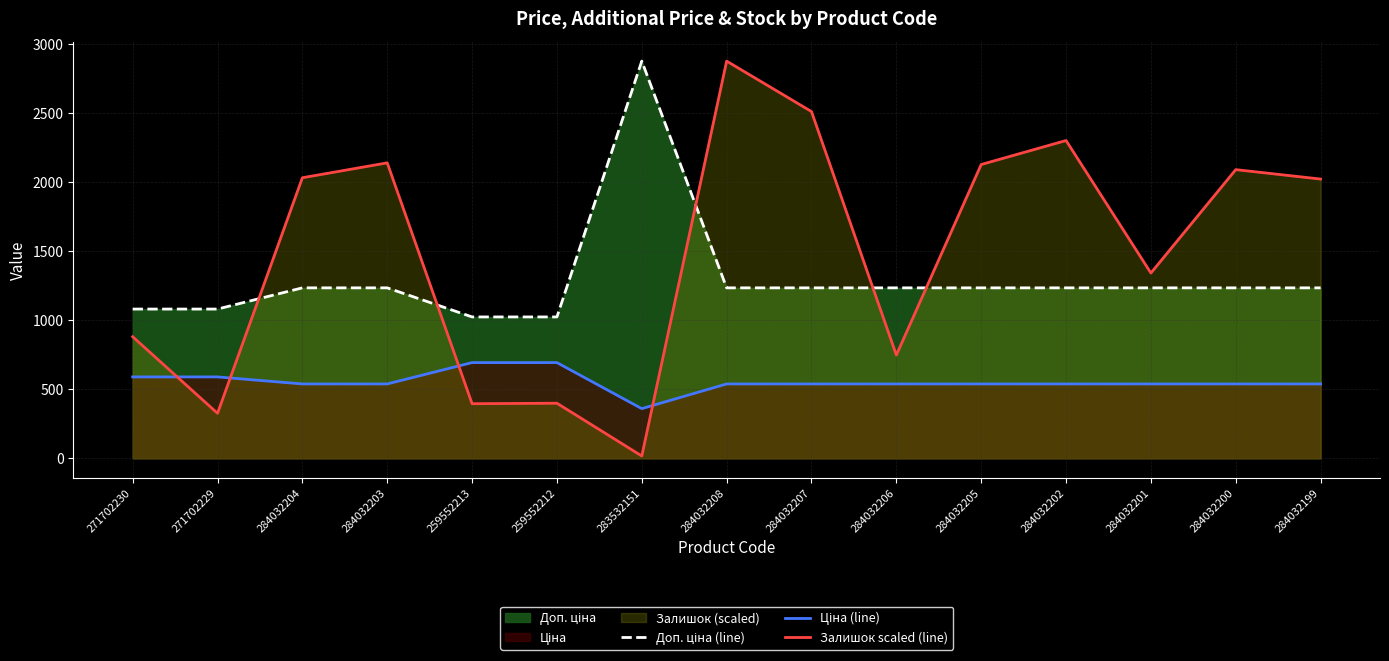

How many data points in Доп. ціна (line) are less than 1235?

4